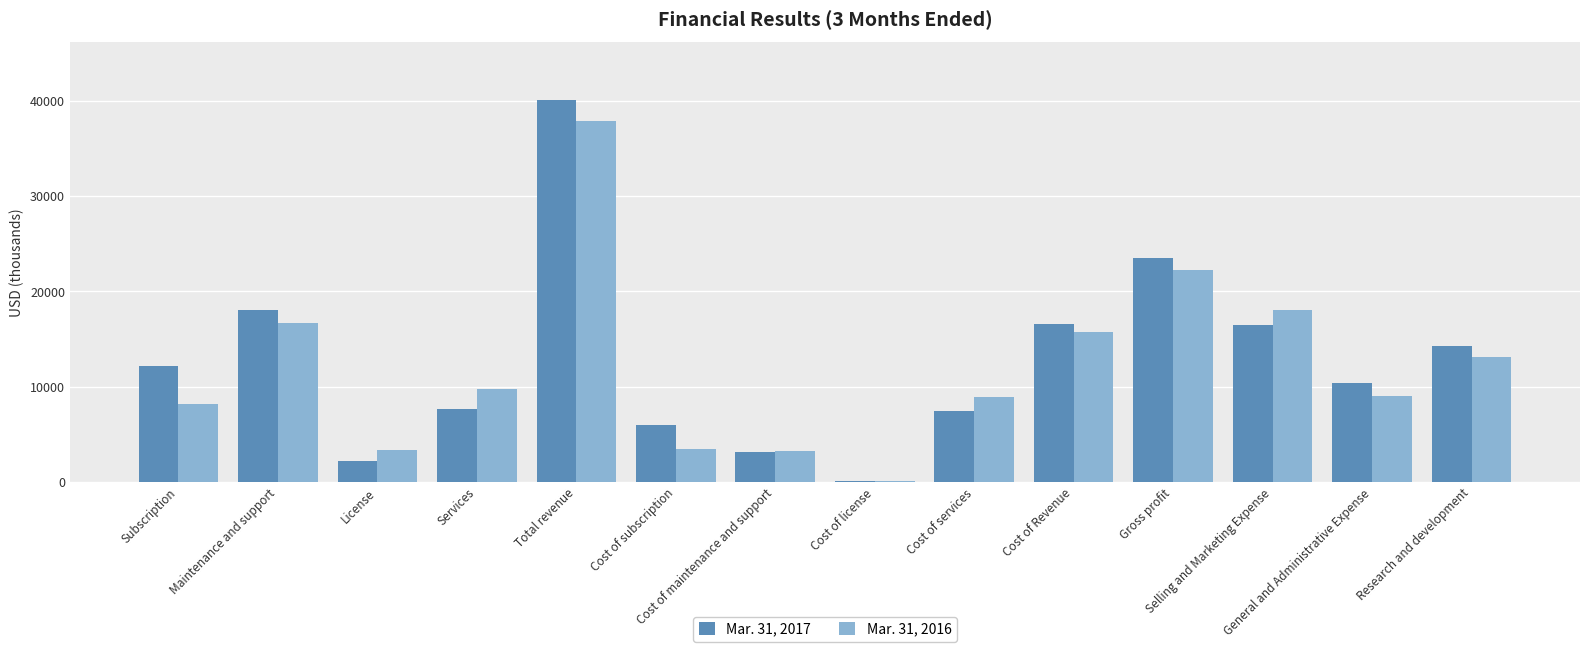

What is the greatest value displayed?

40129